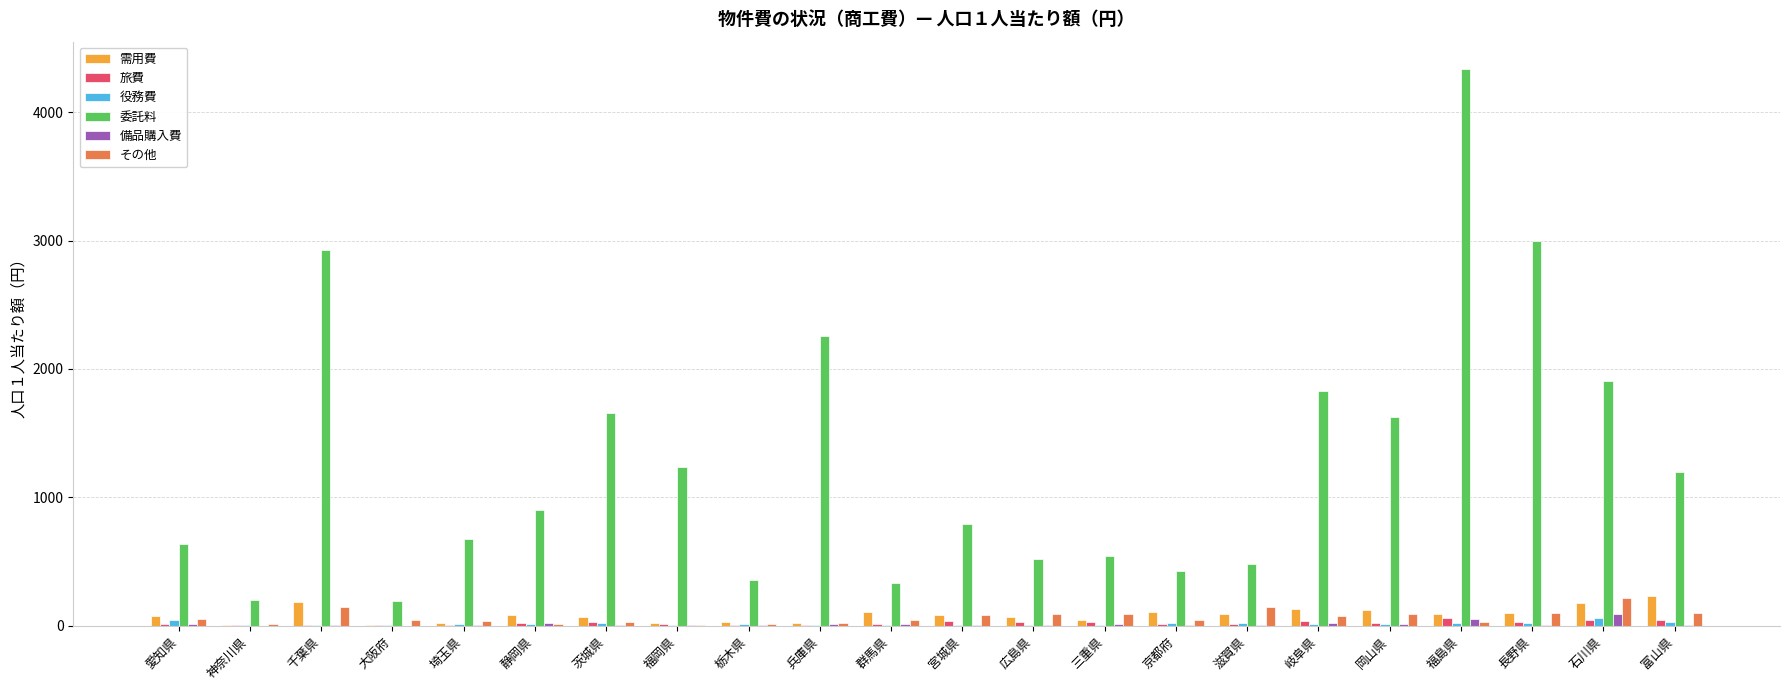

What is the maximum value shown in the chart?

4332